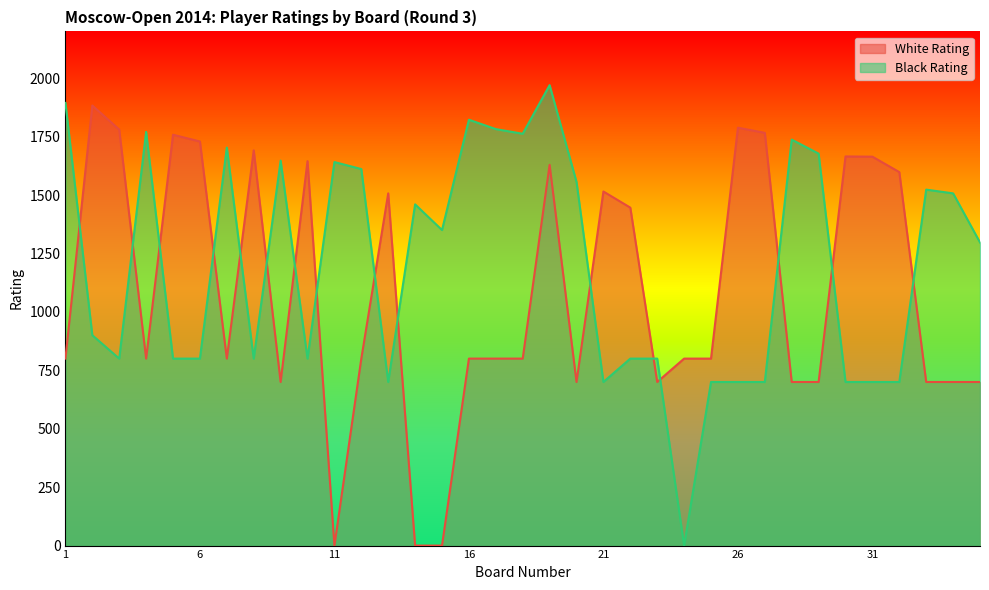

Rank the series by their average value, from highest to lowest.

Black Rating, White Rating